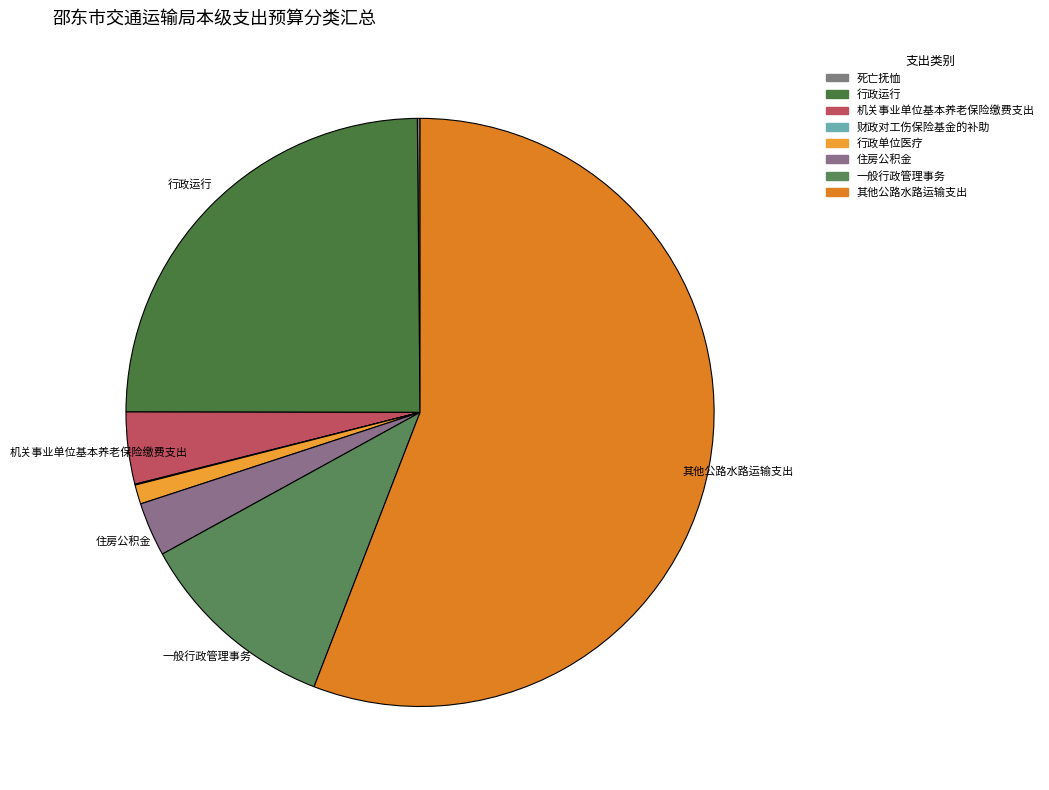

To the nearest percent, what is the combined percentage of 行政运行 and 行政单位医疗?

26%